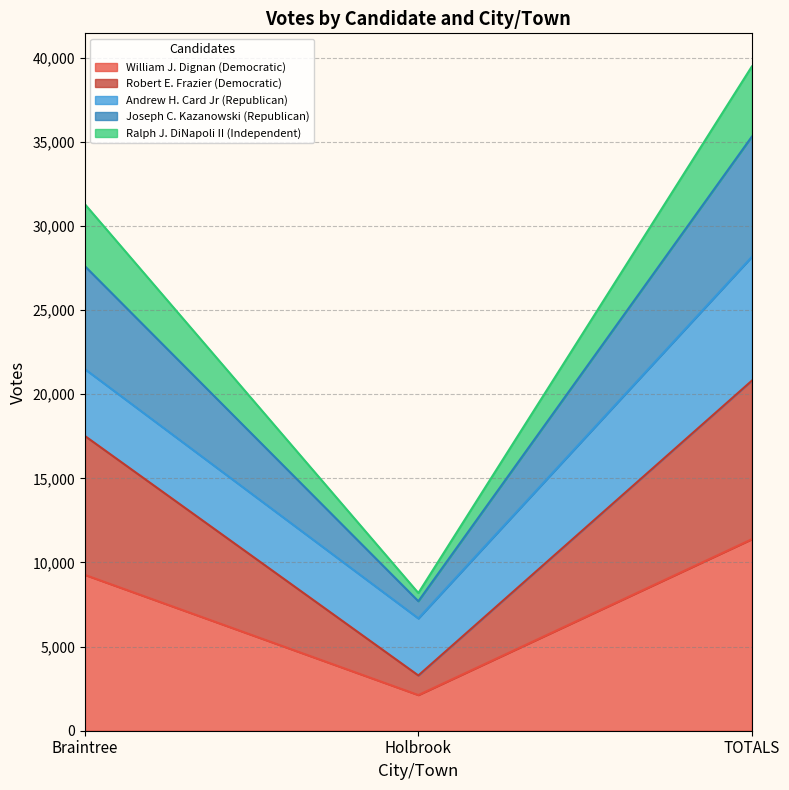

Which category has the highest value across all series?

TOTALS